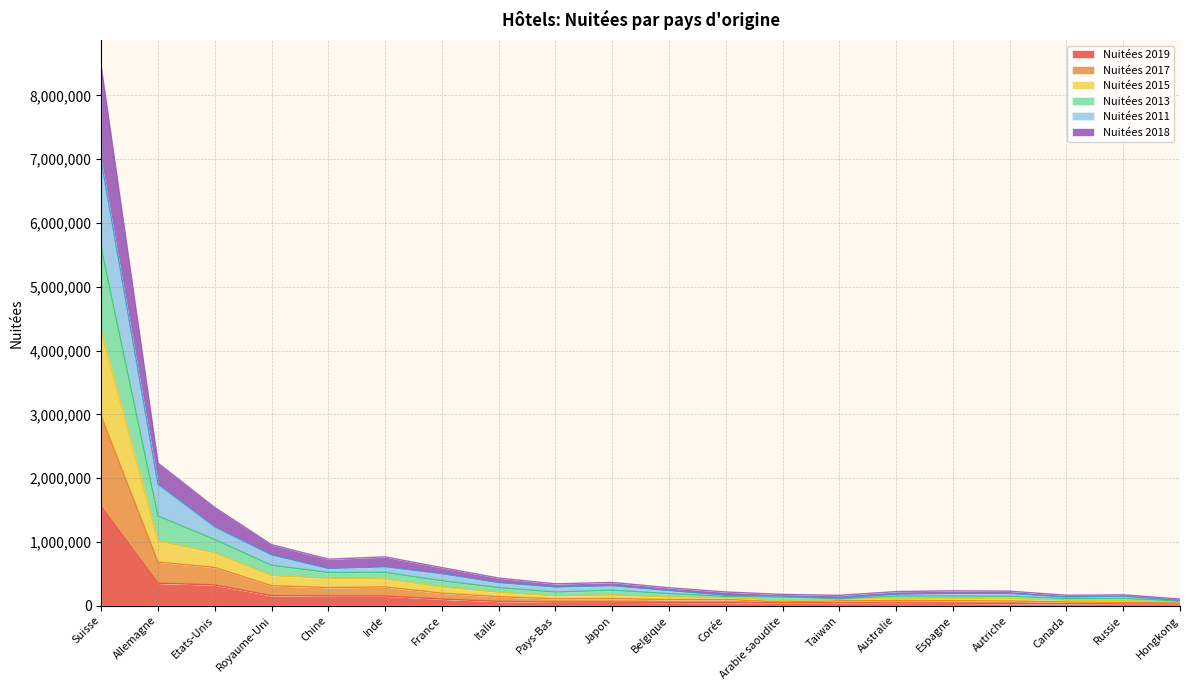

At which label does Nuitées 2019 reach its peak?

Suisse